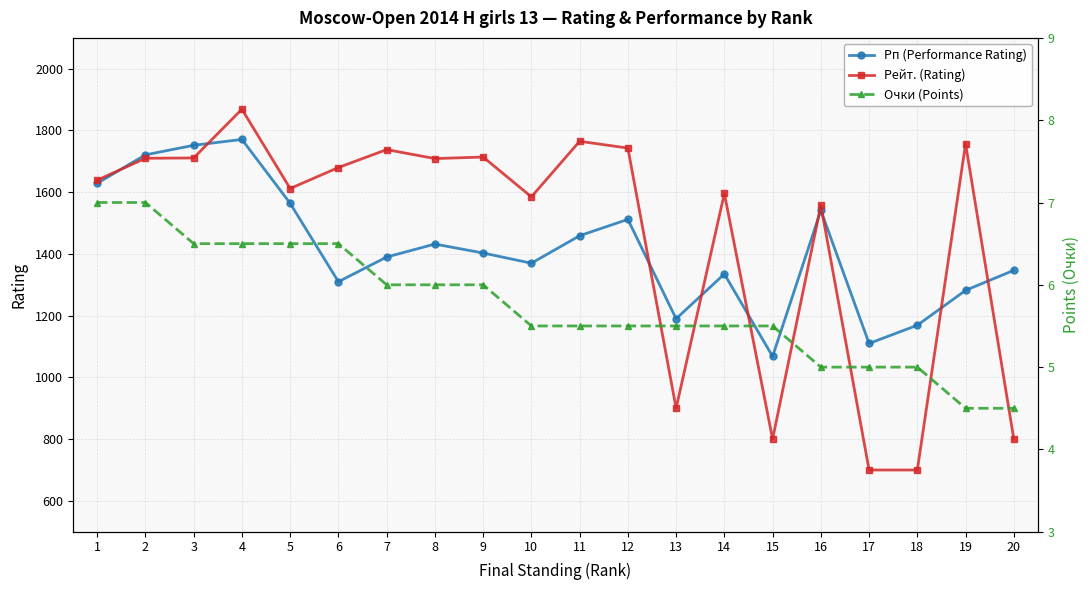

Reading left to right, what are all the values shown in this chart?

Рп (Performance Rating): 1=1629.0	2=1721.0	3=1752.0	4=1771.0	5=1564.0	6=1310.0	7=1390.0	8=1432.0	9=1403.0	10=1370.0	11=1459.0	12=1512.0	13=1190.0	14=1335.0	15=1068.0	16=1541.0	17=1110.0	18=1169.0	19=1282.0	20=1347.0
Рейт. (Rating): 1=1639.0	2=1710.0	3=1711.0	4=1869.0	5=1612.0	6=1680.0	7=1738.0	8=1709.0	9=1714.0	10=1585.0	11=1765.0	12=1743.0	13=900.0	14=1596.0	15=800.0	16=1558.0	17=700.0	18=700.0	19=1757.0	20=800.0
Очки (Points): 1=7.0	2=7.0	3=6.5	4=6.5	5=6.5	6=6.5	7=6.0	8=6.0	9=6.0	10=5.5	11=5.5	12=5.5	13=5.5	14=5.5	15=5.5	16=5.0	17=5.0	18=5.0	19=4.5	20=4.5